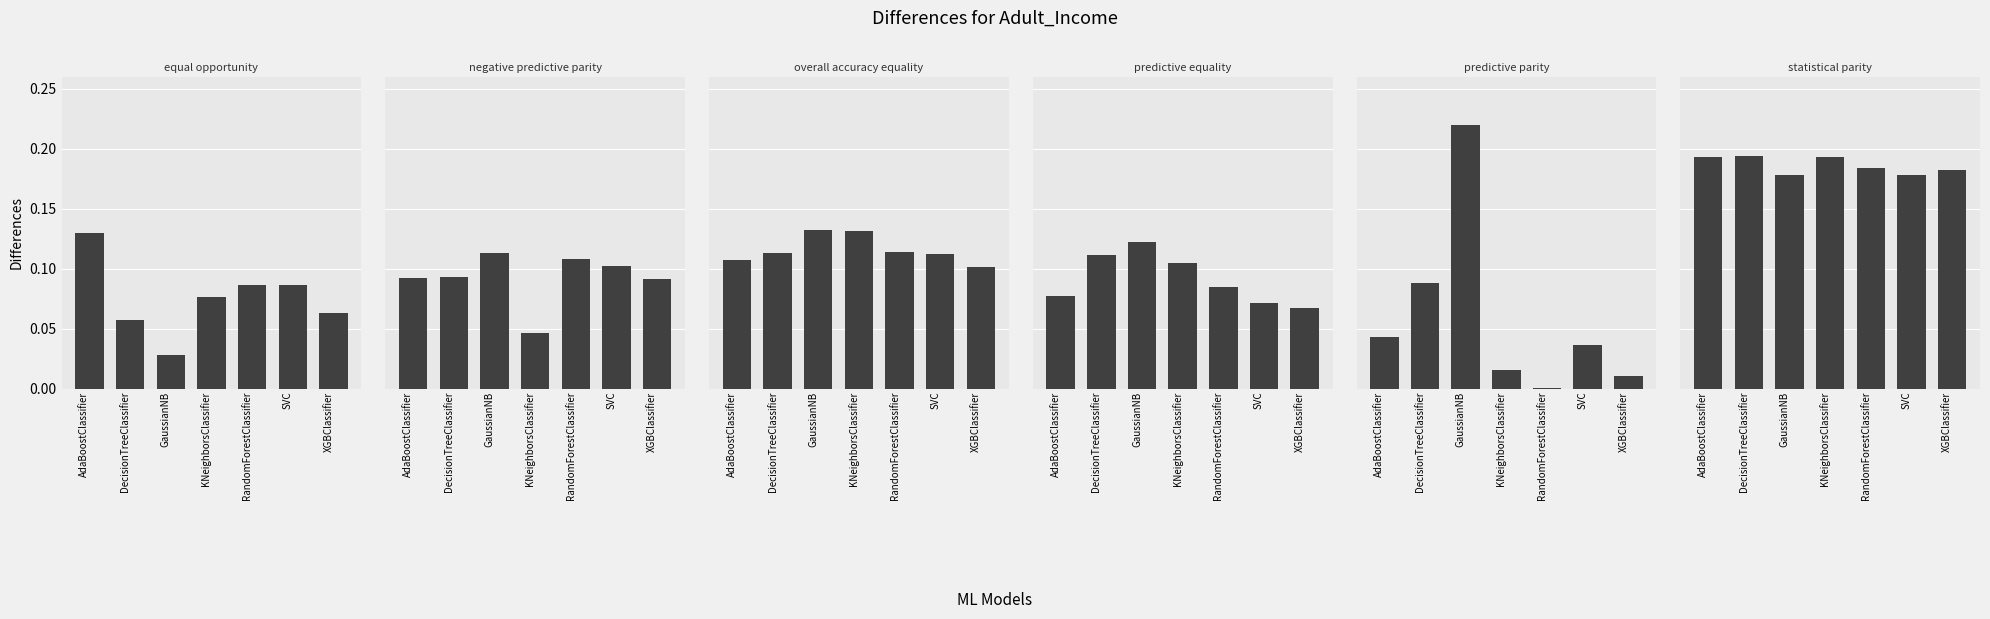

How many categories are shown in the chart?

7